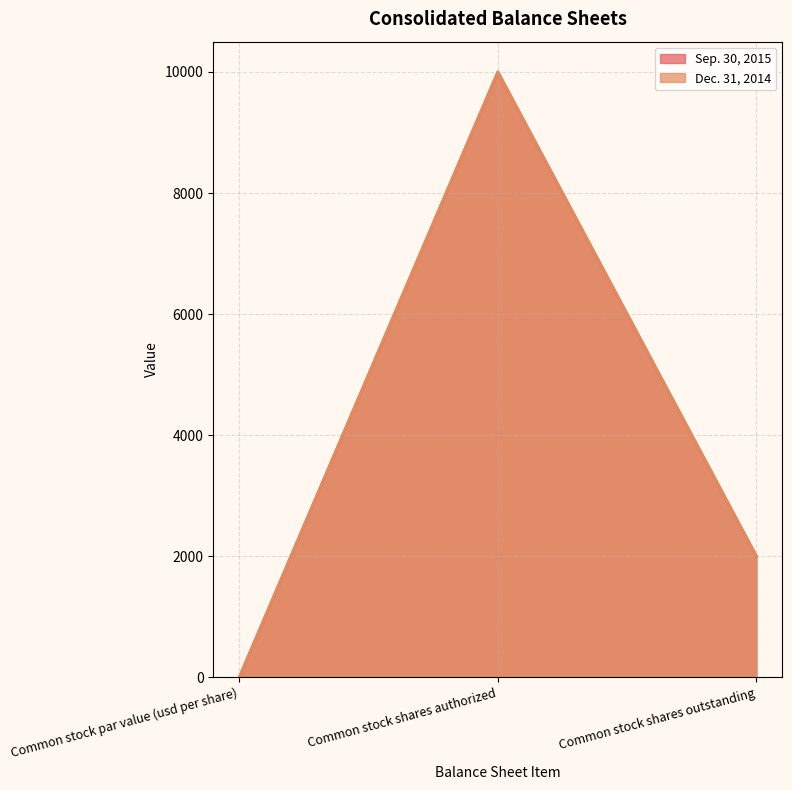

What position from the right is Common stock par value (usd per share)?

3